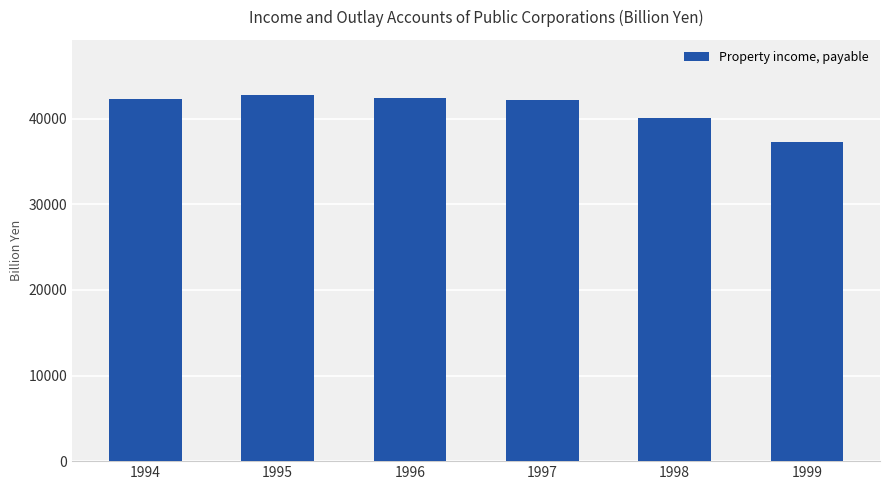

Count the number of data series in this chart.

1